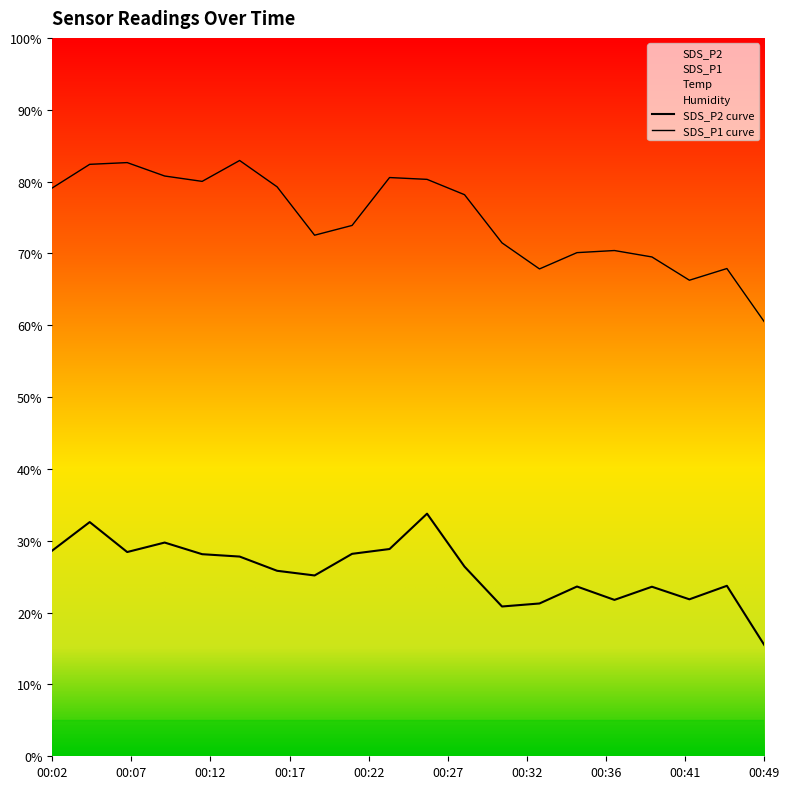

True or false: SDS_P1 curve has more than 2 points higher than both neighbors.

True